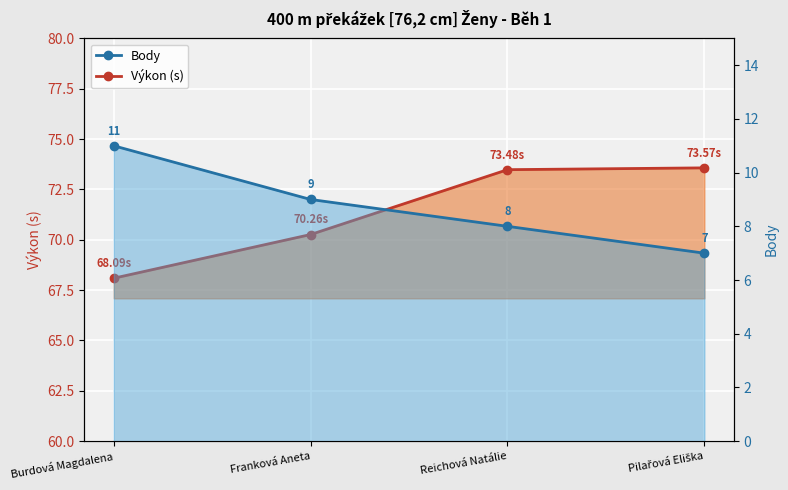

Which series changed the most between Burdová Magdalena and Pilařová Eliška?

Výkon